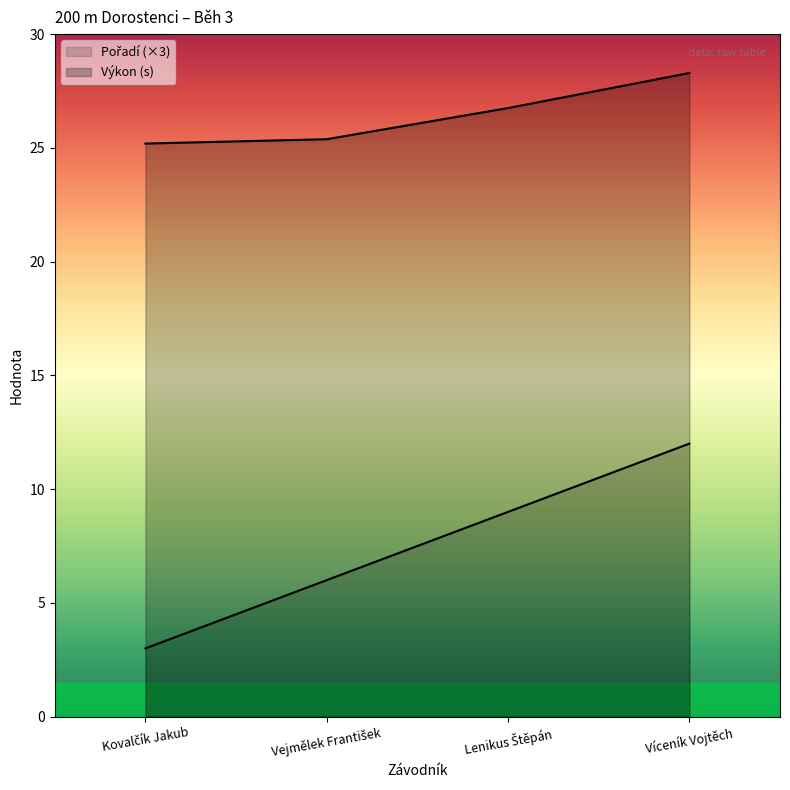

Rank the series at Víceník Vojtěch from highest to lowest value.

Výkon, Pořadí